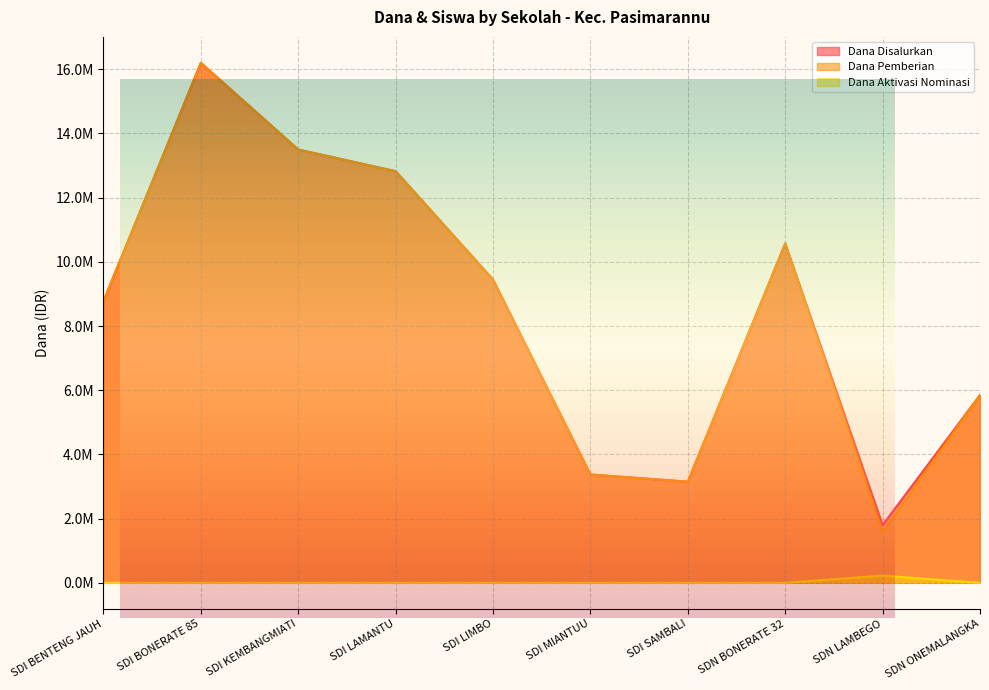

What is the sum of the Dana Pemberian values at SDI MIANTUU and SDI BENTENG JAUH?

12150000